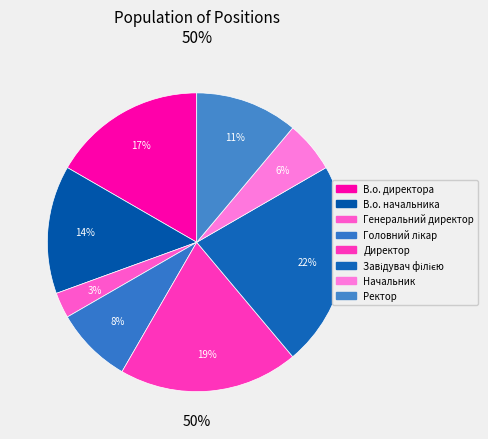

Rank the categories by value from lowest to highest.

Генеральний директор, Начальник, Головний лікар, Ректор, В.о. начальника, В.о. директора, Директор, Завідувач філією